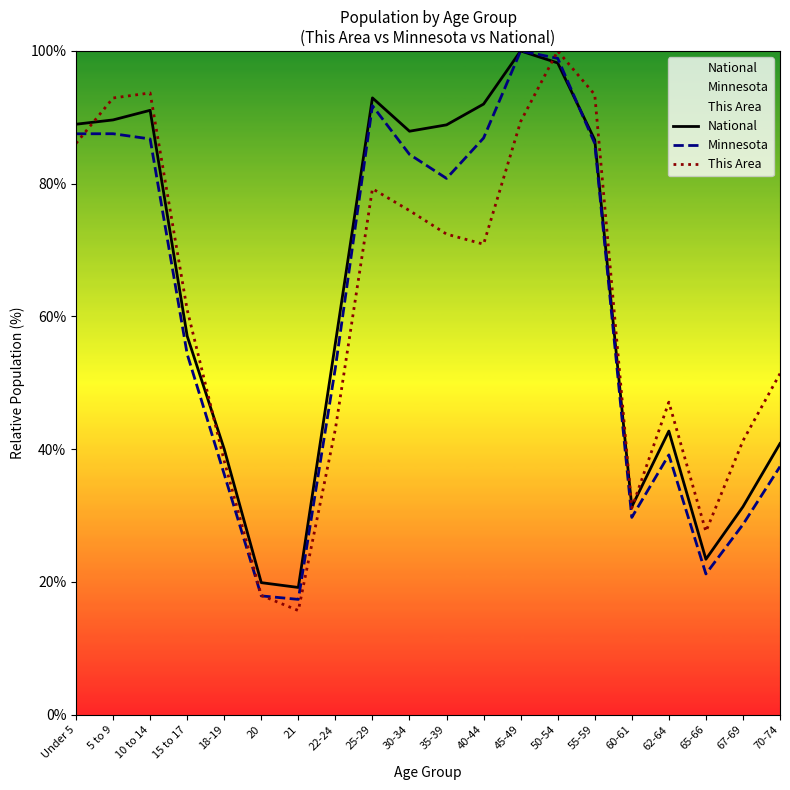

What position from the left is 22-24?

8